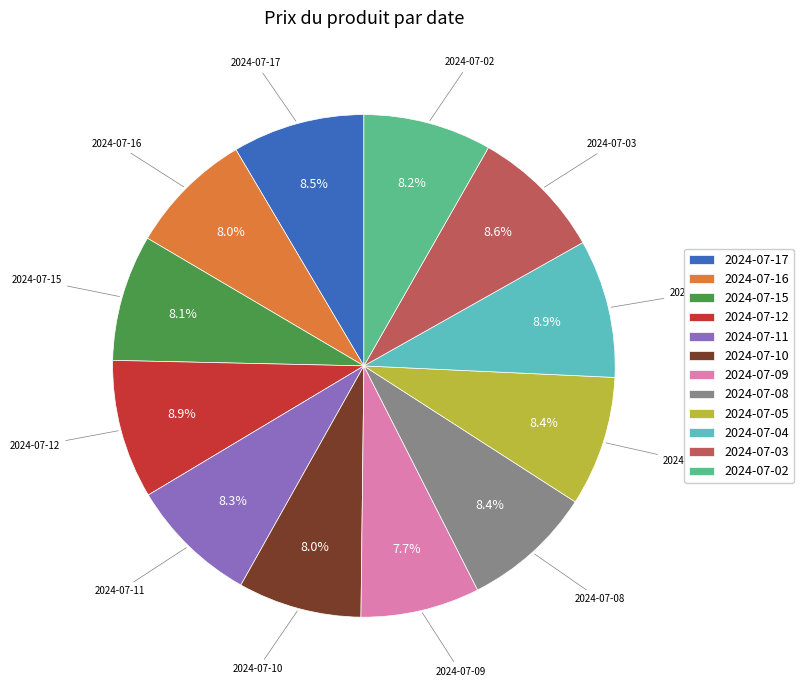

Combined, do 2024-07-04 and 2024-07-02 account for over 50%?

No